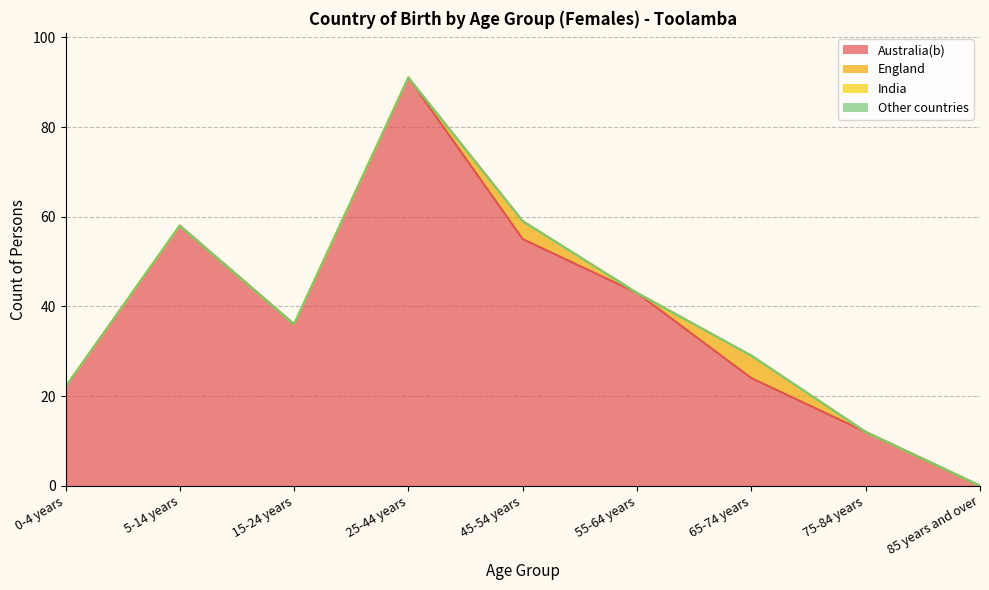

True or false: Australia(b) and Other countries cross at least once.

False